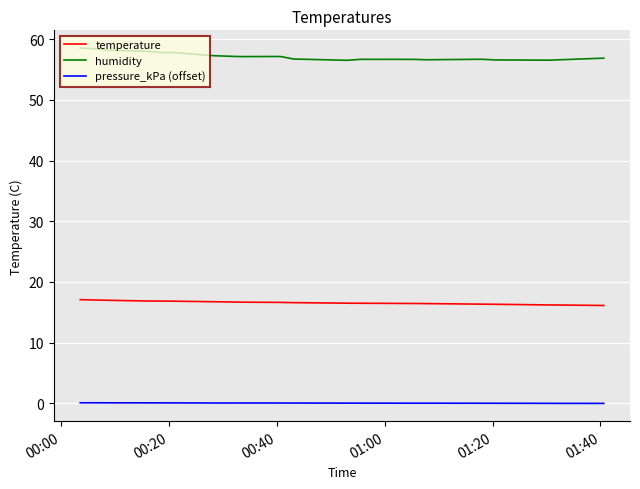

Which series has the largest total across all categories?

humidity